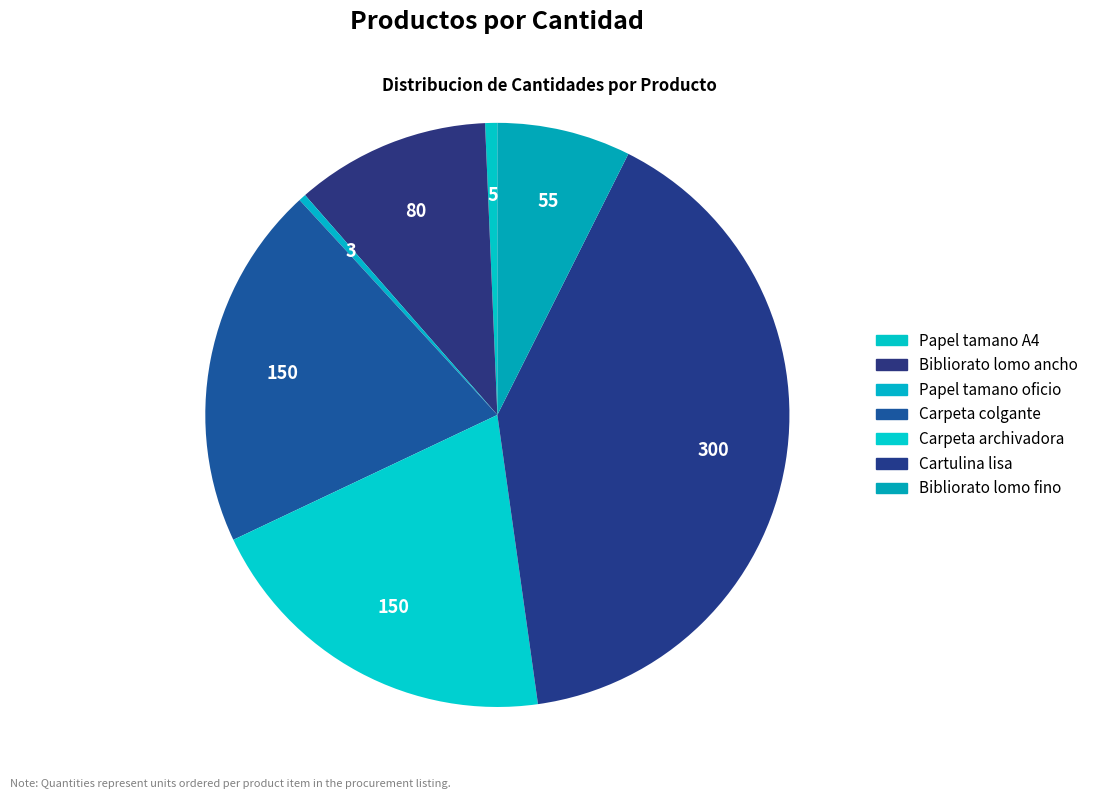

Which slice is the smallest?

Papel tamano oficio